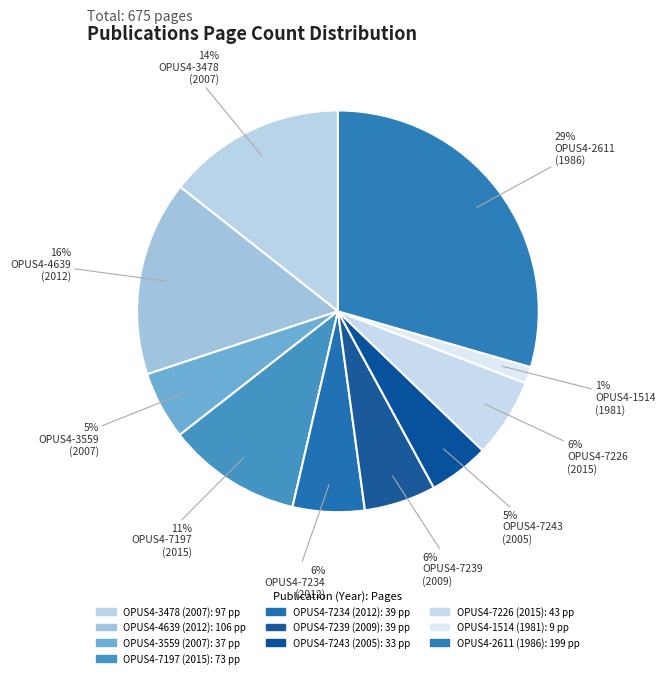

How many segments does this pie chart have?

10